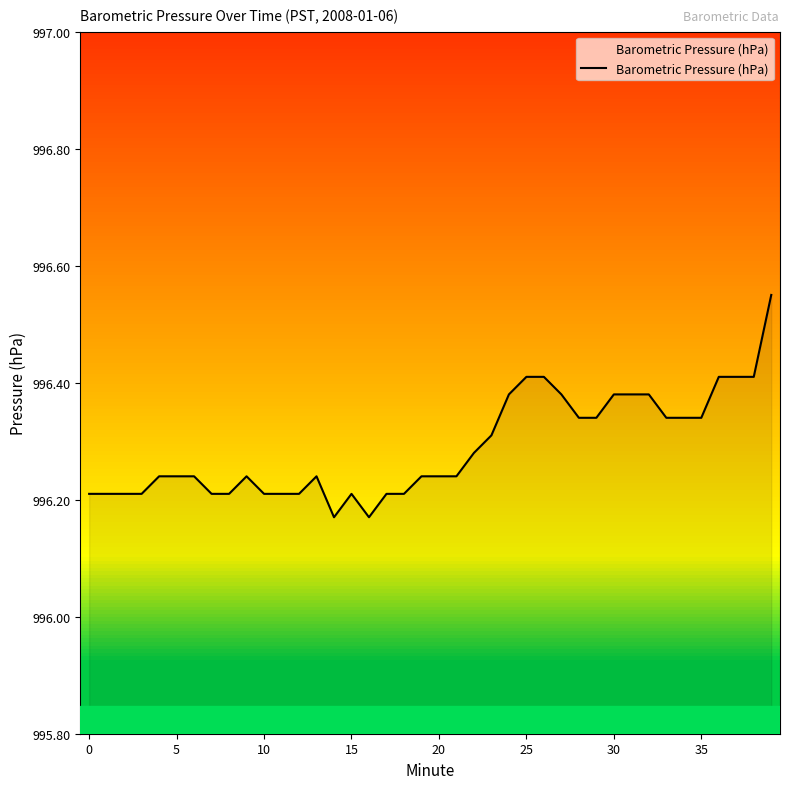

What is the difference between the maximum and minimum values?

0.4